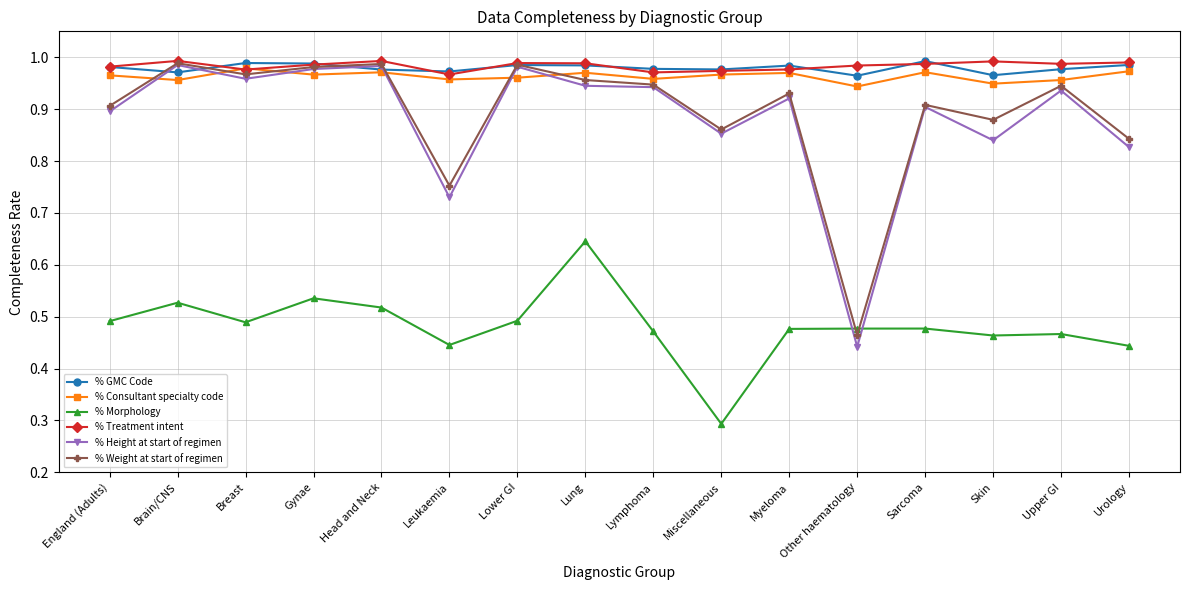

Is it true that % GMC Code equals 1.0 at Skin?

True